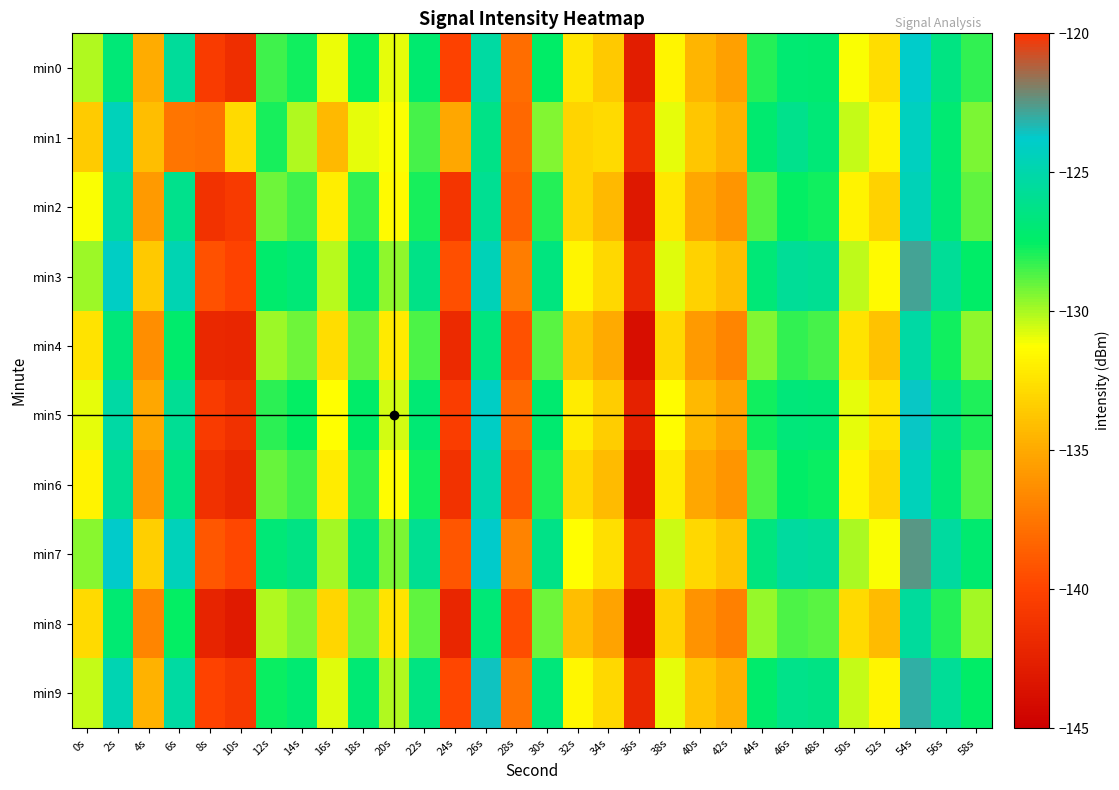

How many categories are shown in the chart?

30